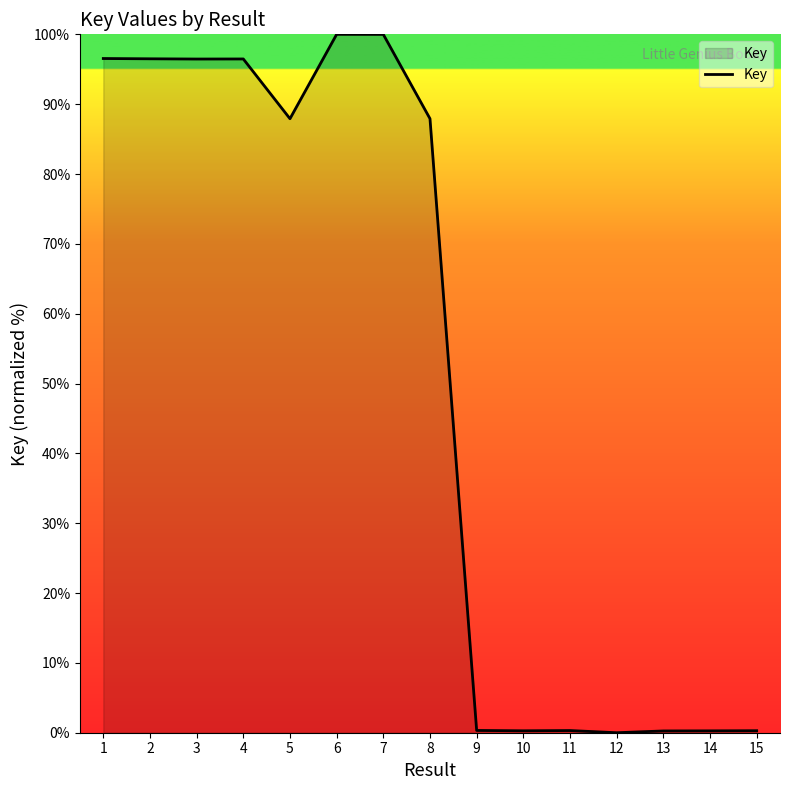

Does the chart display data point markers on the line(s)?

No